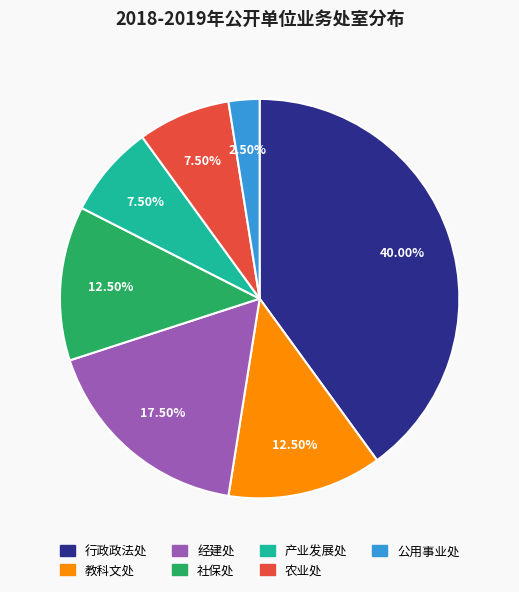

How many segments does this pie chart have?

7